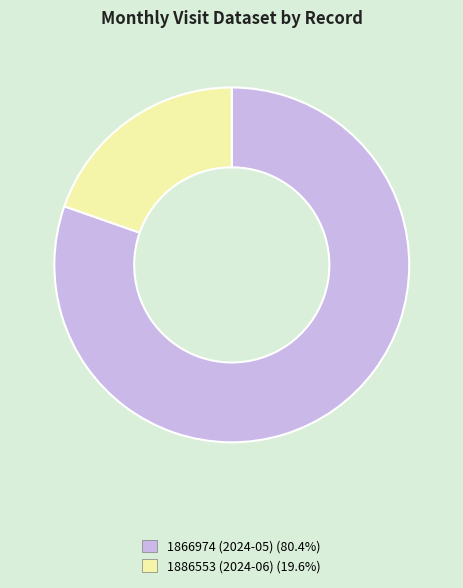

Is the sum of 1866974 (2024-05) and 1886553 (2024-06) greater than half?

Yes